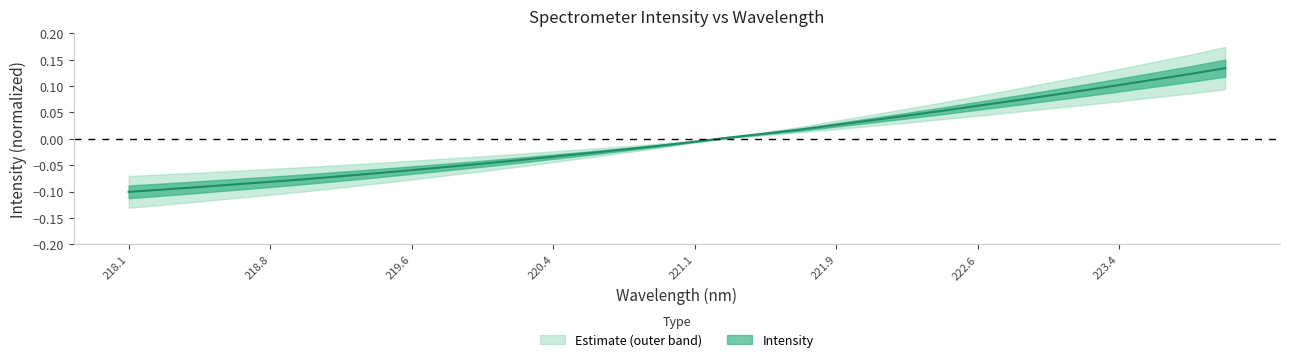

What is the approximate value at 223.7895?

0.1